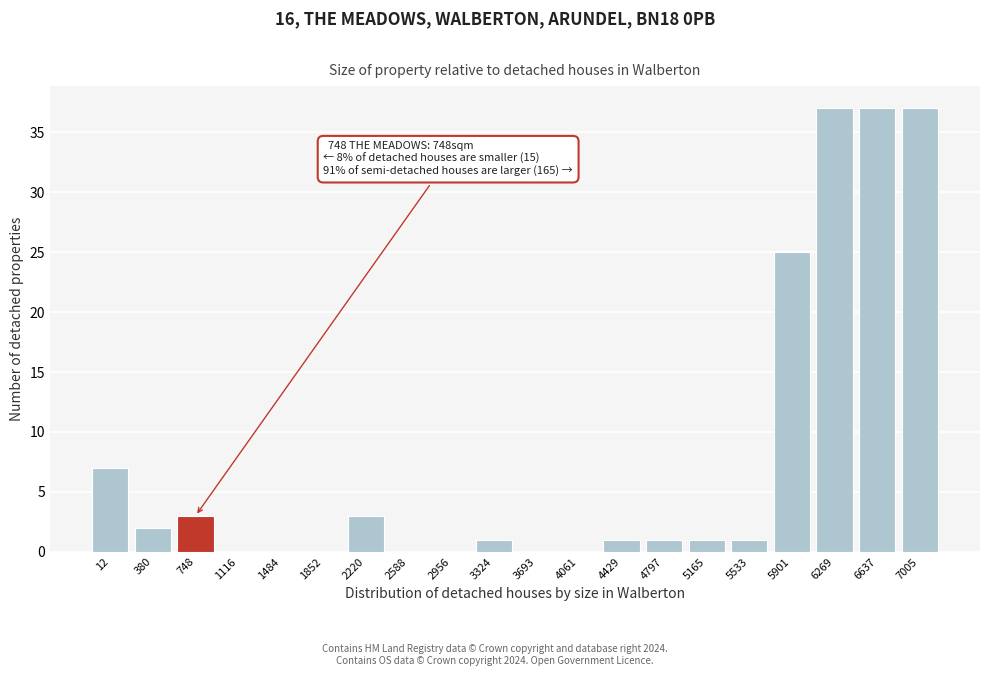

Reading left to right, list all the values displayed in this chart.

12=7	380=2	748=3	1116=0	1484=0	1852=0	2220=3	2588=0	2956=0	3324=1	3693=0	4061=0	4429=1	4797=1	5165=1	5533=1	5901=25	6269=37	6637=37	7005=37